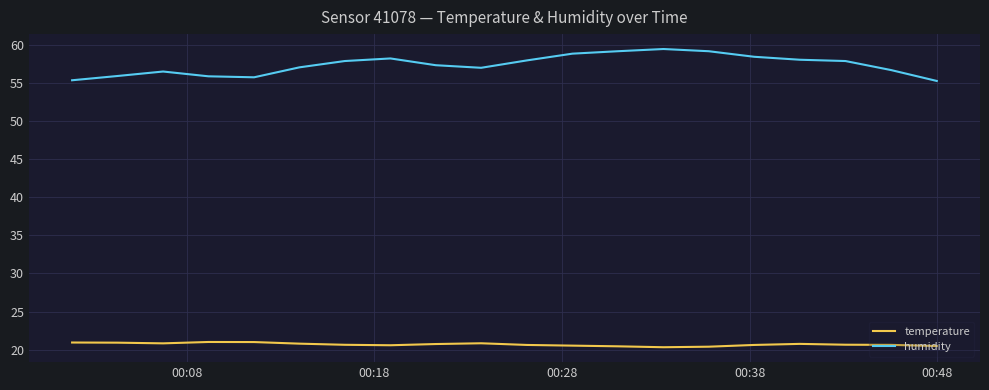

What is the maximum value for humidity?

59.5